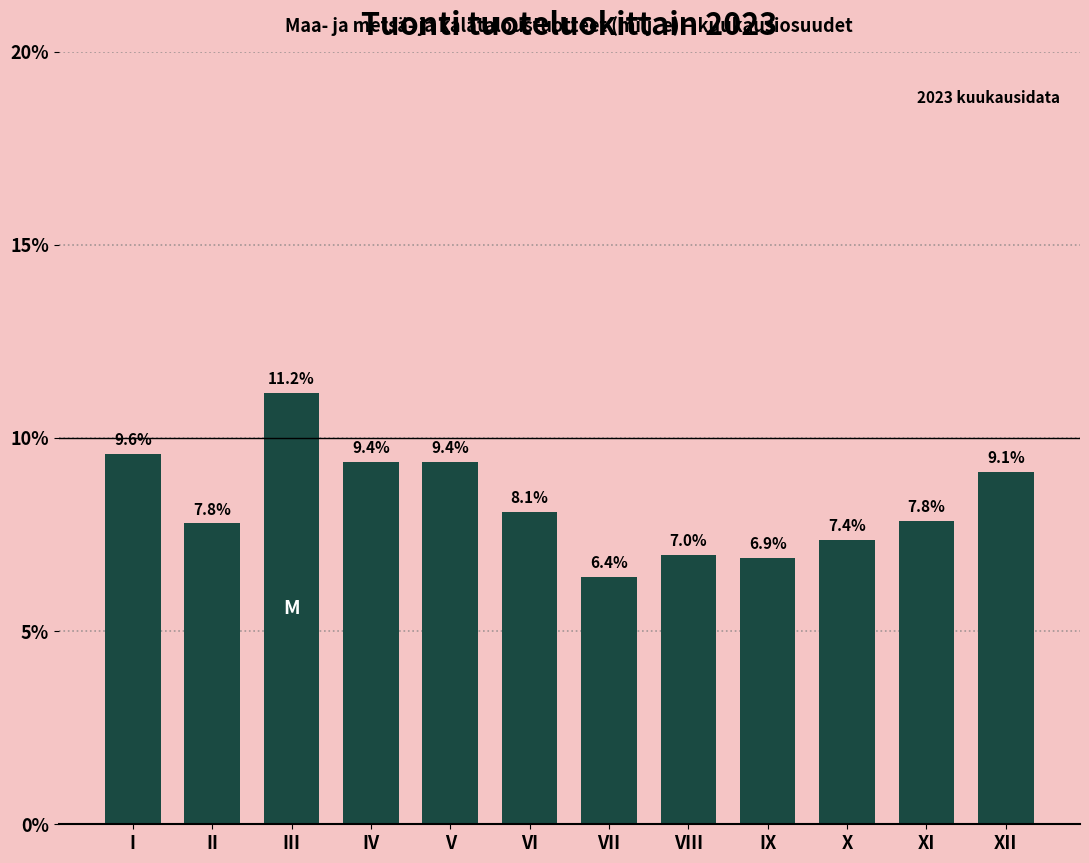

Reading right to left, extract all data points from this chart.

XII=9.1	XI=7.8	X=7.4	IX=6.9	VIII=7.0	VII=6.4	VI=8.1	V=9.4	IV=9.4	III=11.2	II=7.8	I=9.6